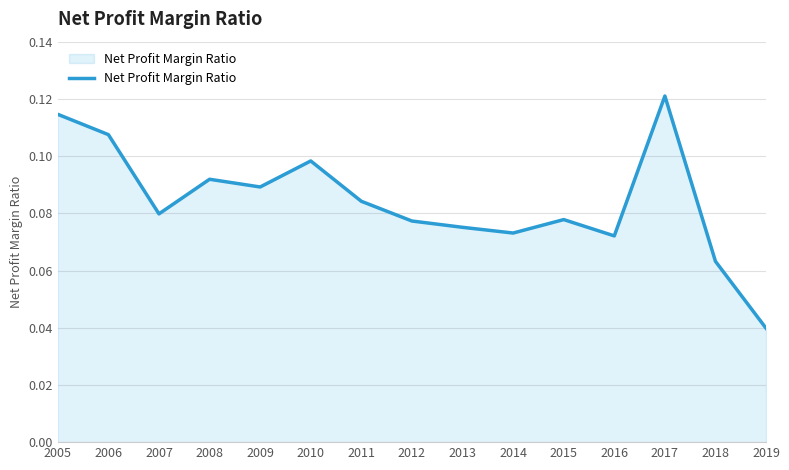

The chart shows a value of 0.0 at 2012. True or false?

False